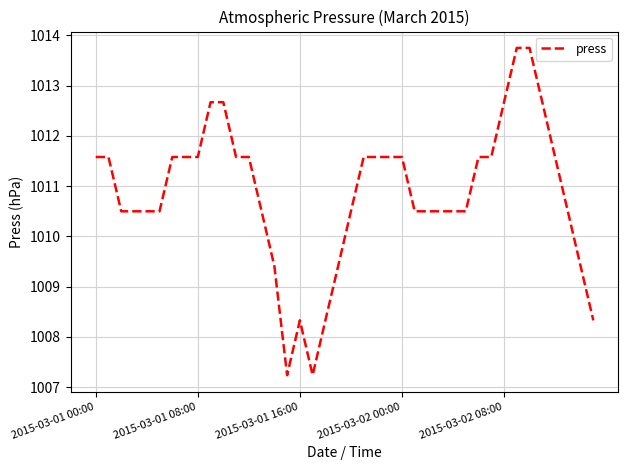

What is the maximum value shown in the chart?

1013.8